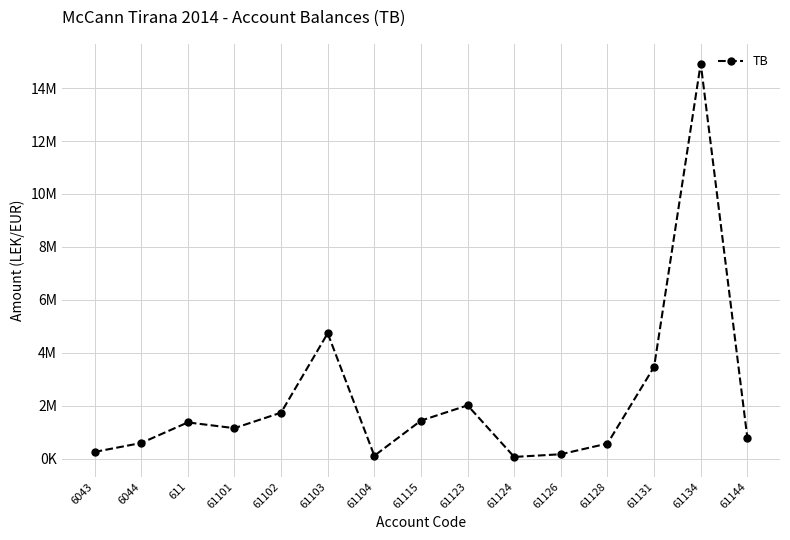

Is it true that the value at 61123 is 2010362.2?

True